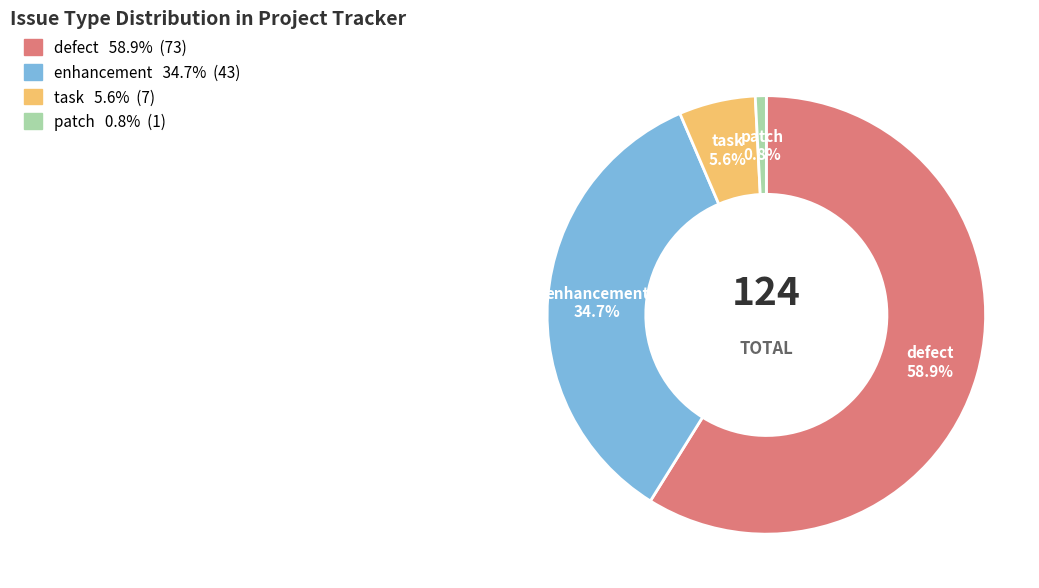

Rank the categories by value from highest to lowest.

defect, enhancement, task, patch